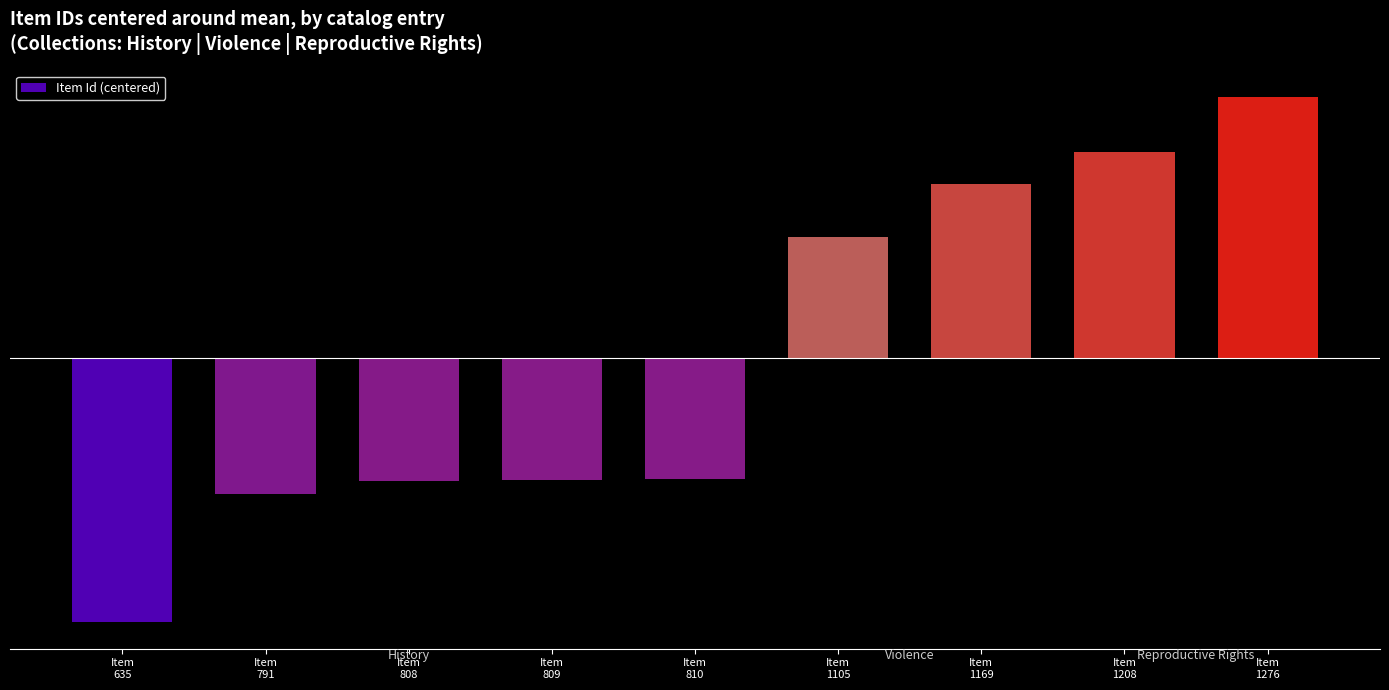

Which has a higher value, Item
635 or Item
791?

Item
791